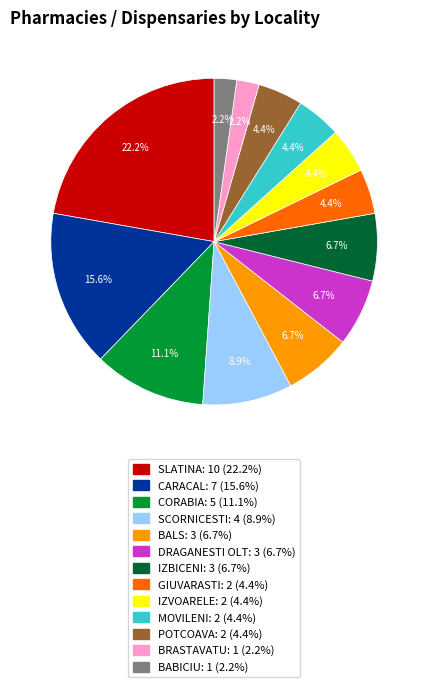

Between POTCOAVA and BALS, which is larger?

BALS